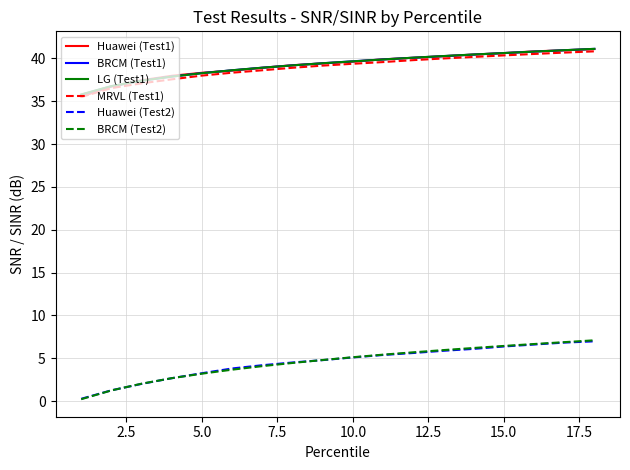

What are all the series names shown in the legend?

Huawei (Test1), BRCM (Test1), LG (Test1), MRVL (Test1), Huawei (Test2), BRCM (Test2)